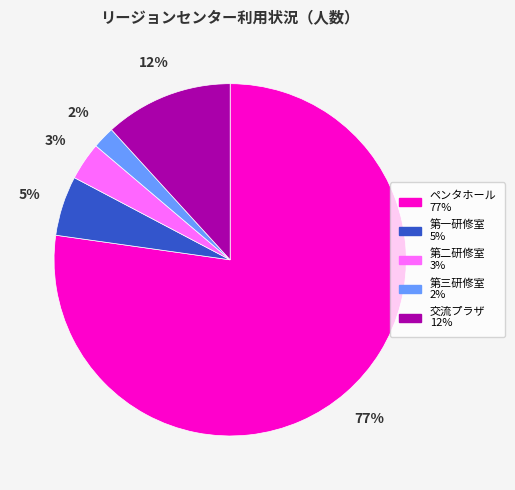

Which has a higher value, 第二研修室 or 第一研修室?

第一研修室